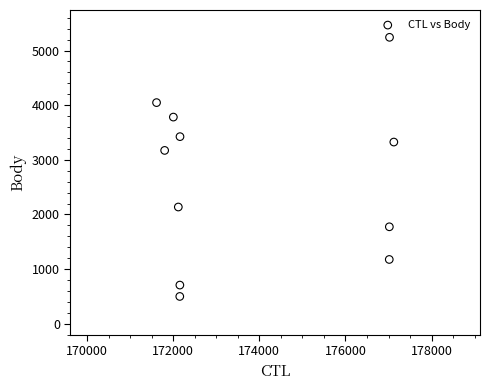

What Y value in the scatter plot is closest to 2870?

3172